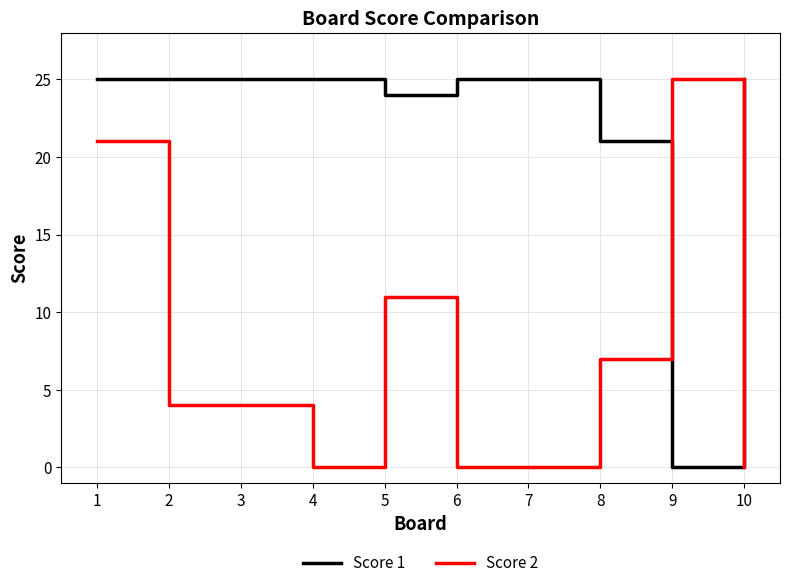

The Score 1 series shows 25 at 7. True or false?

True